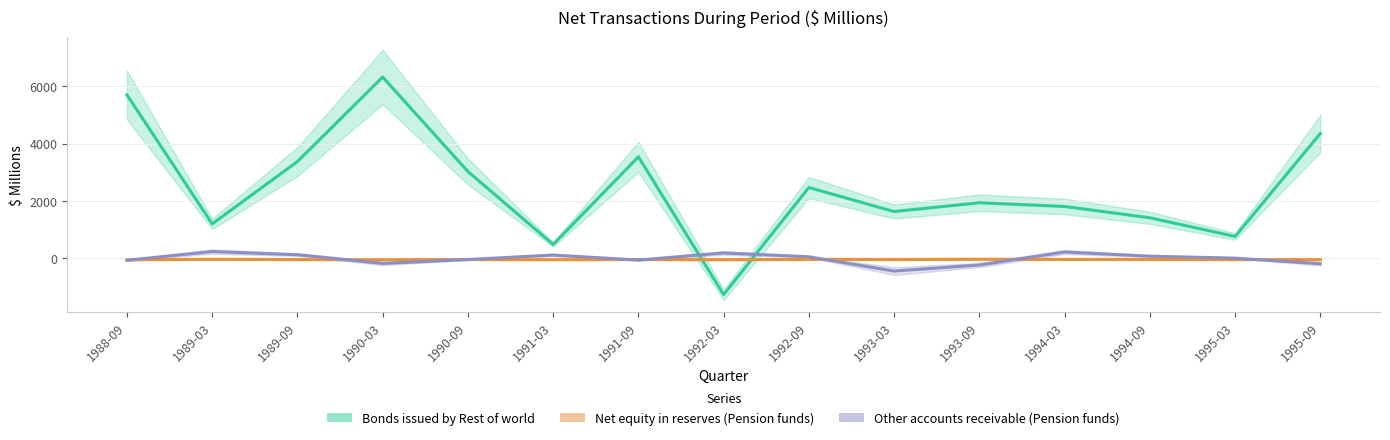

At which category does Other accounts receivable (Pension funds) reach its first local peak?

1989-03